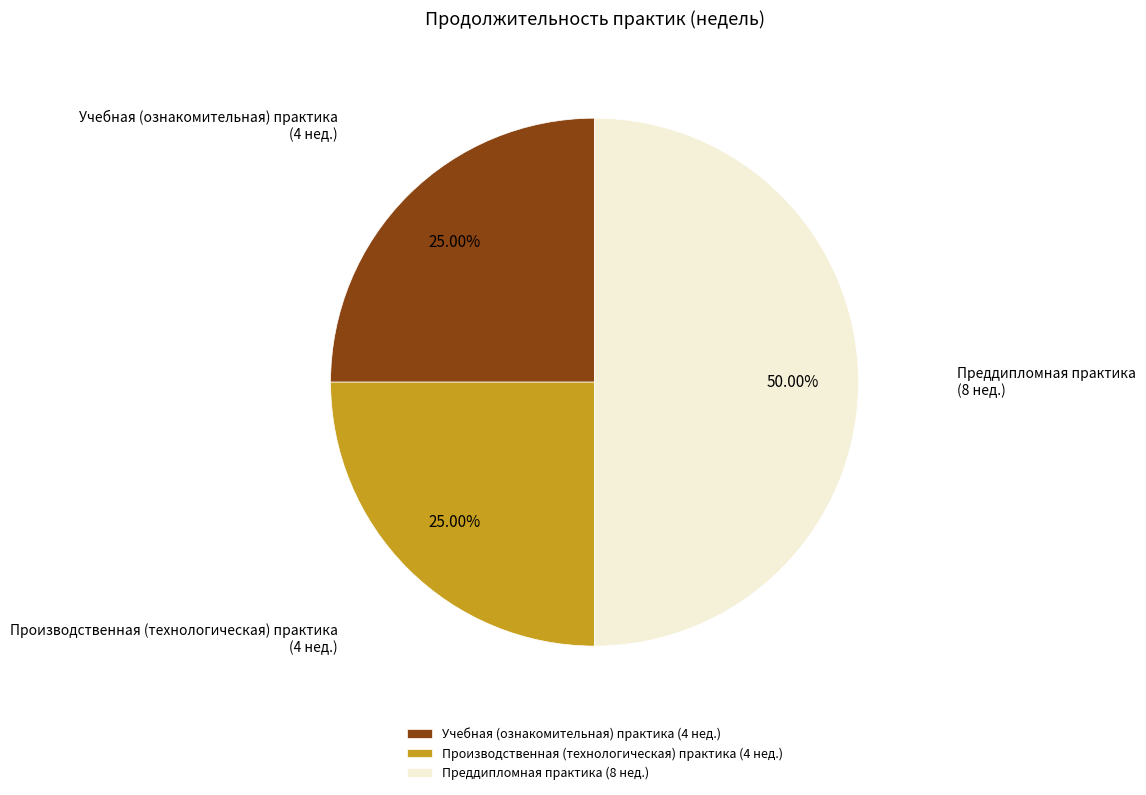

Does Производственная (технологическая) практика represent more than half of the total?

No